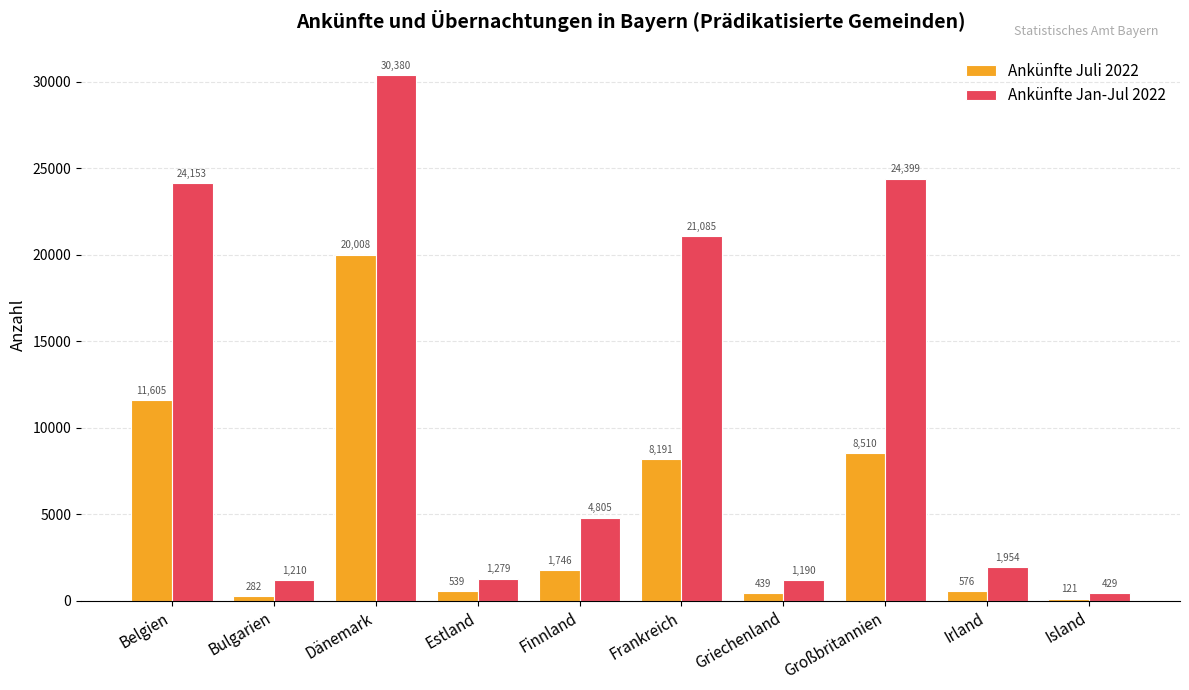

Reading right to left, list all the values displayed in this chart.

Ankünfte Juli 2022: Island=121	Irland=576	Großbritannien=8510	Griechenland=439	Frankreich=8191	Finnland=1746	Estland=539	Dänemark=20008	Bulgarien=282	Belgien=11605
Ankünfte Jan-Jul 2022: Island=429	Irland=1954	Großbritannien=24399	Griechenland=1190	Frankreich=21085	Finnland=4805	Estland=1279	Dänemark=30380	Bulgarien=1210	Belgien=24153